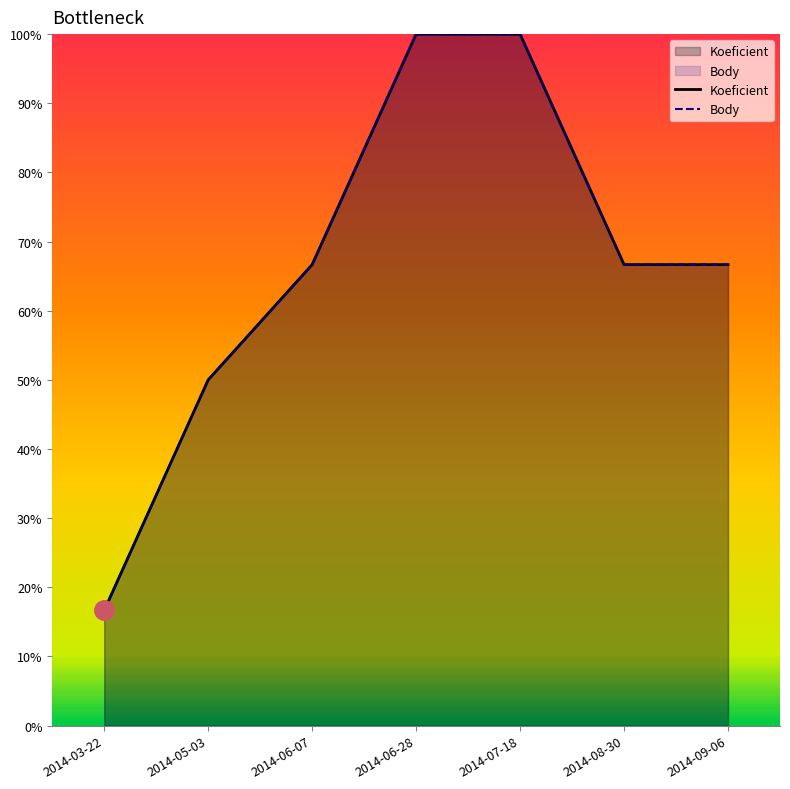

True or false: Koeficient and Body cross at least once.

False